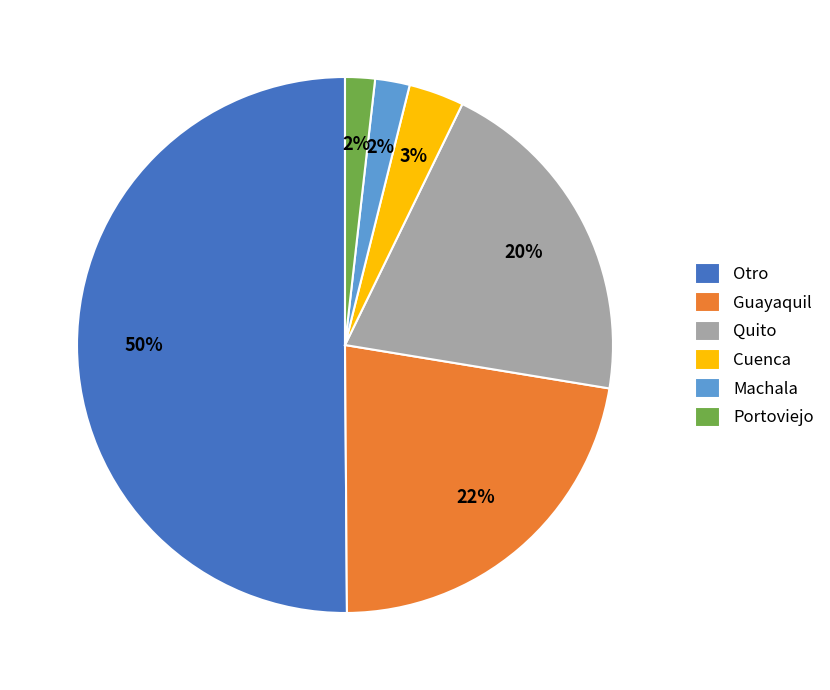

Which category has the biggest portion of the pie?

Otro